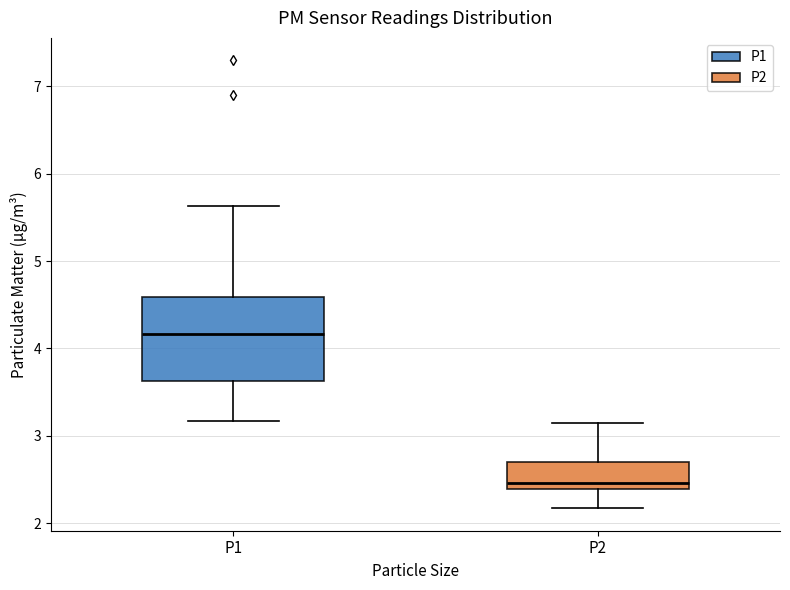

Reading left to right, read every box against the y-axis: the position of its median line, the range the box covers, and the ends of its whiskers. The values are not printed on the chart, so give them approximately, as read against the axis.

P1: median 4.2, box 3.6 to 4.6, whiskers 3.2 to 5.6
P2: median 2.5, box 2.4 to 2.7, whiskers 2.2 to 3.2